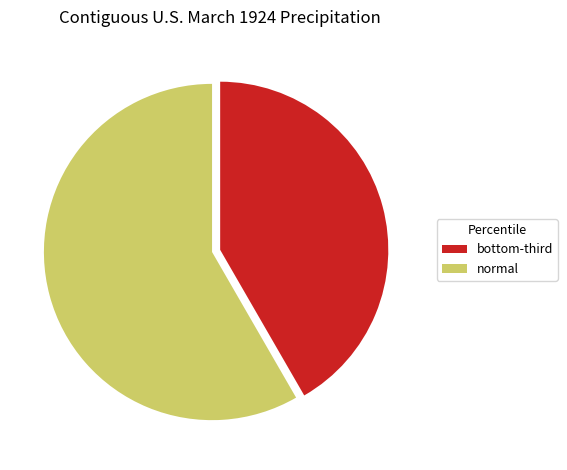

Is there a majority slice in this chart?

Yes